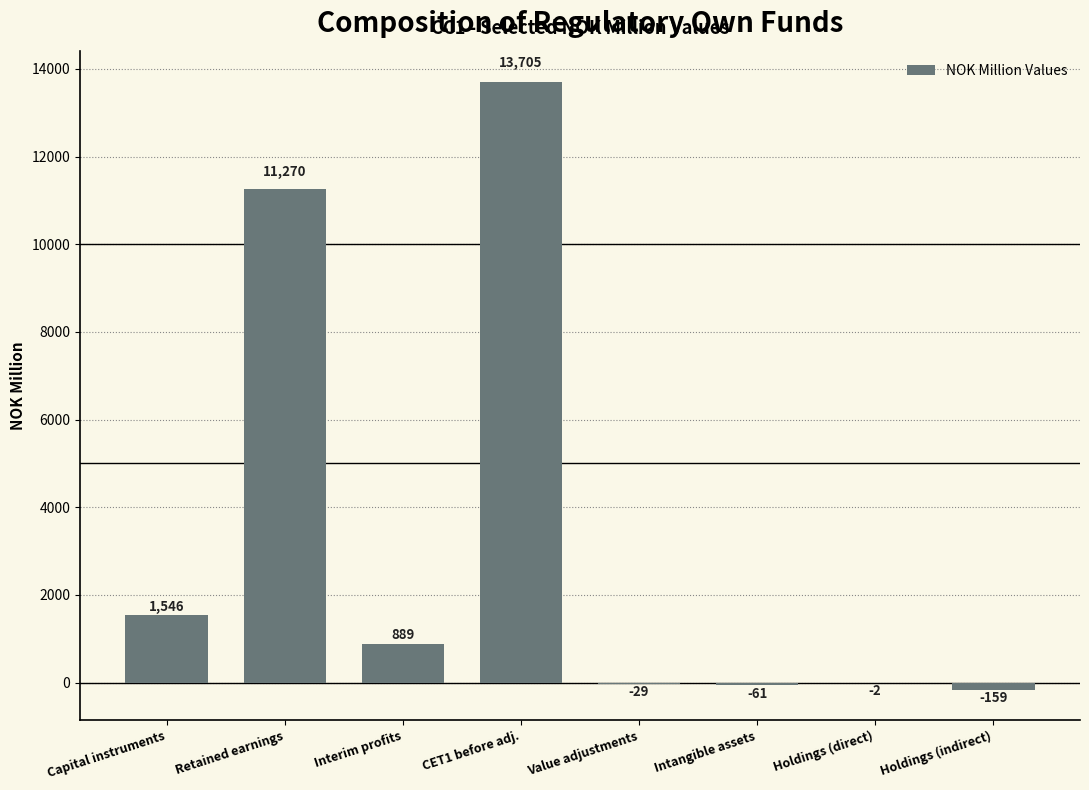

Which category has the highest value across all series?

CET1 before adj.